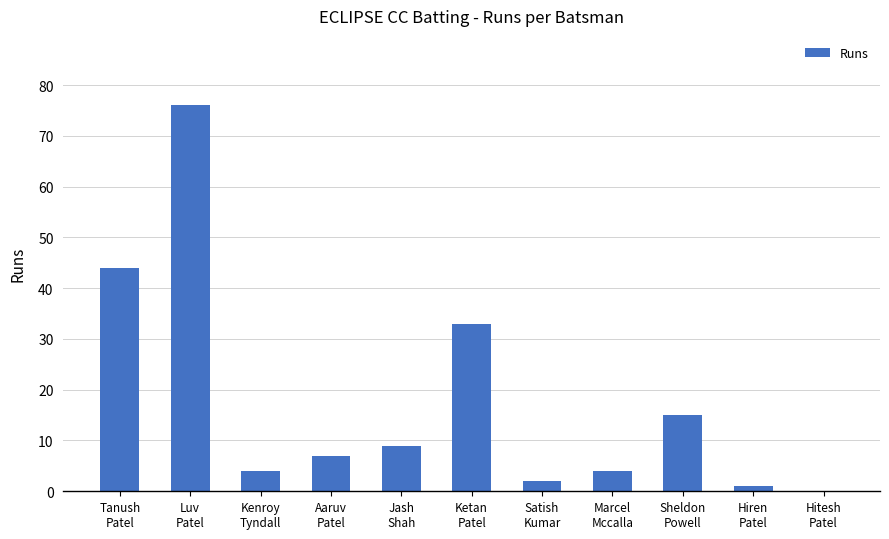

What is the difference between the values at Hiren
Patel and Marcel
Mccalla?

3